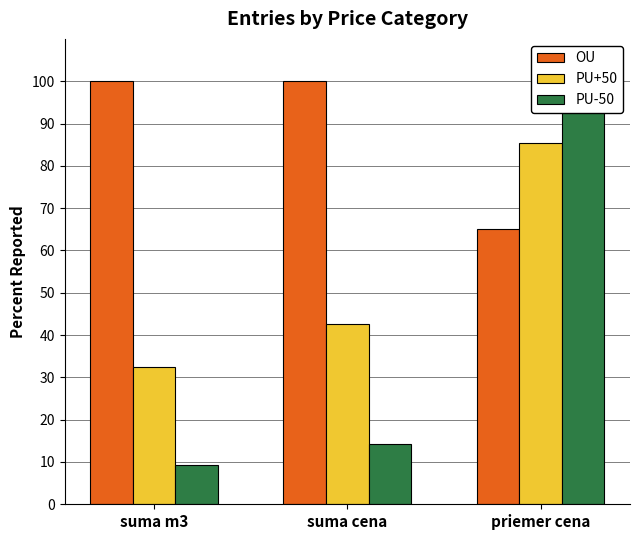

What position from the left is priemer cena?

3